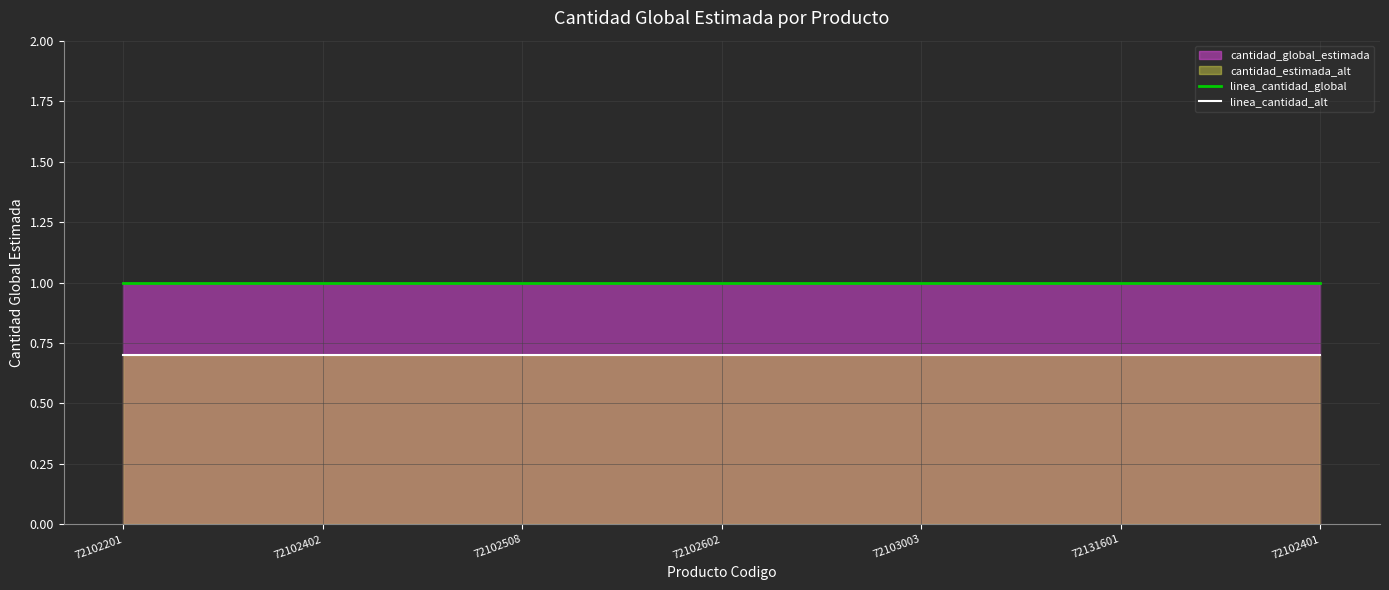

True or false: linea_cantidad_alt has more than 2 interior local peaks.

False